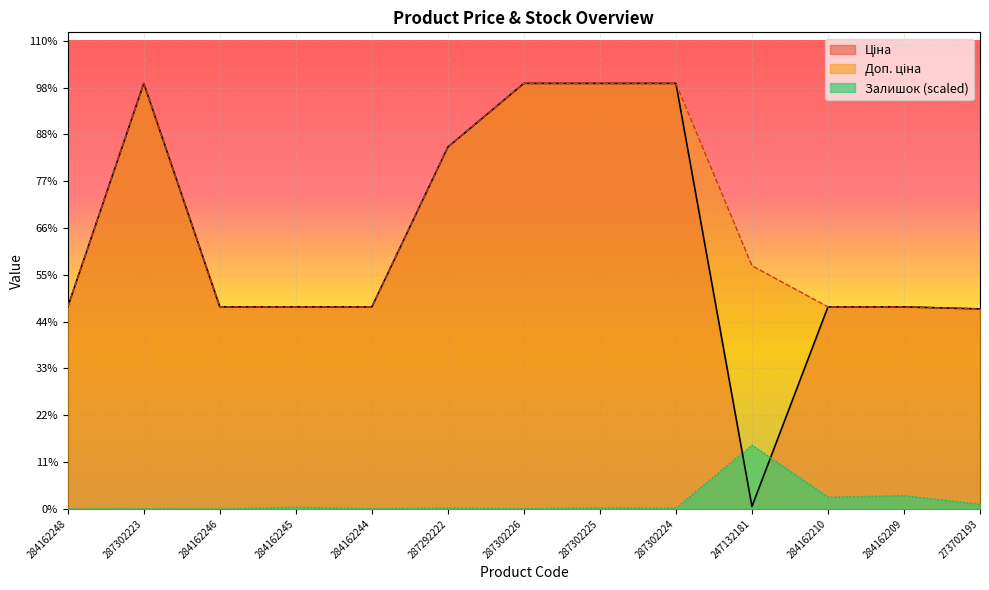

How many intersections are there between Залишок and Ціна?

2